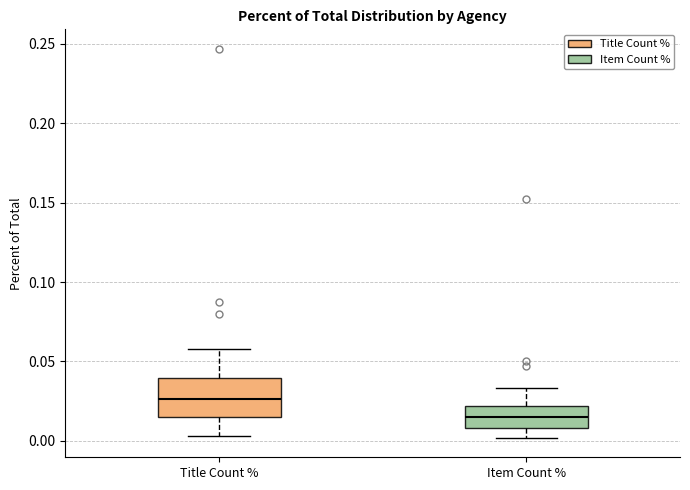

Comparing the boxes themselves (not the whiskers), which one is the tallest?

Title Count %